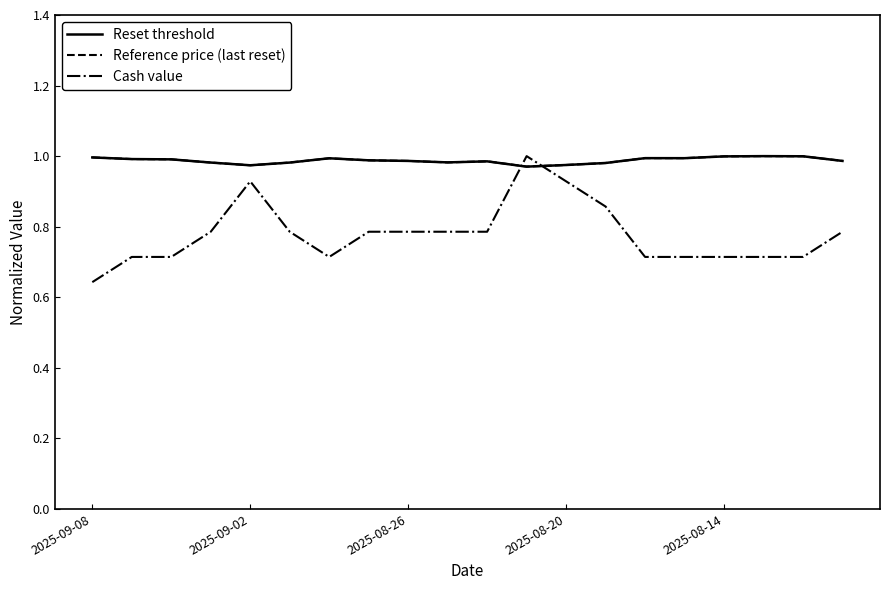

After their last crossing, which series has the higher values: Cash value or Reset threshold?

Reset threshold